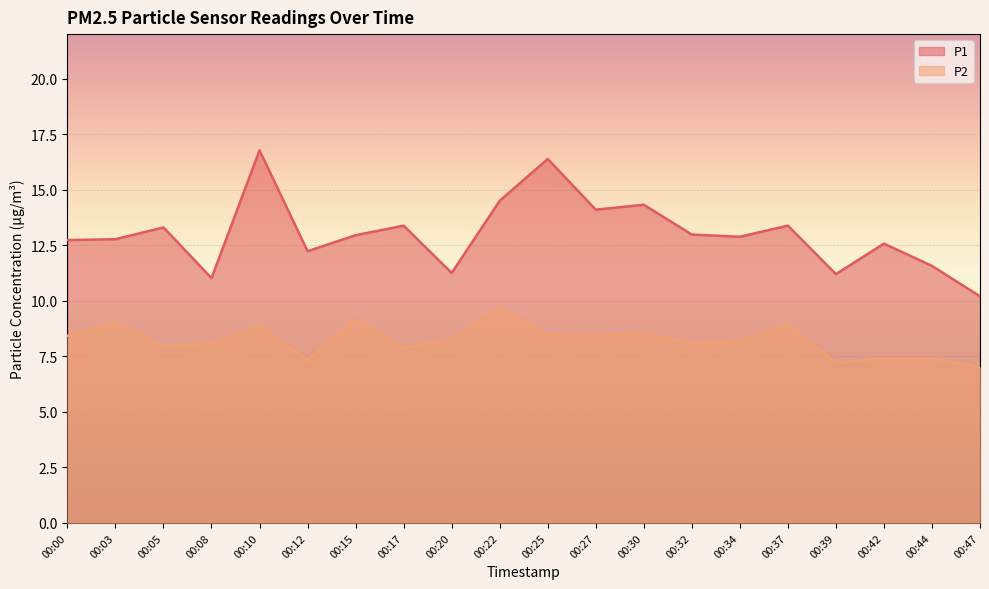

List the series in order of their overall mean, highest first.

P1, P2